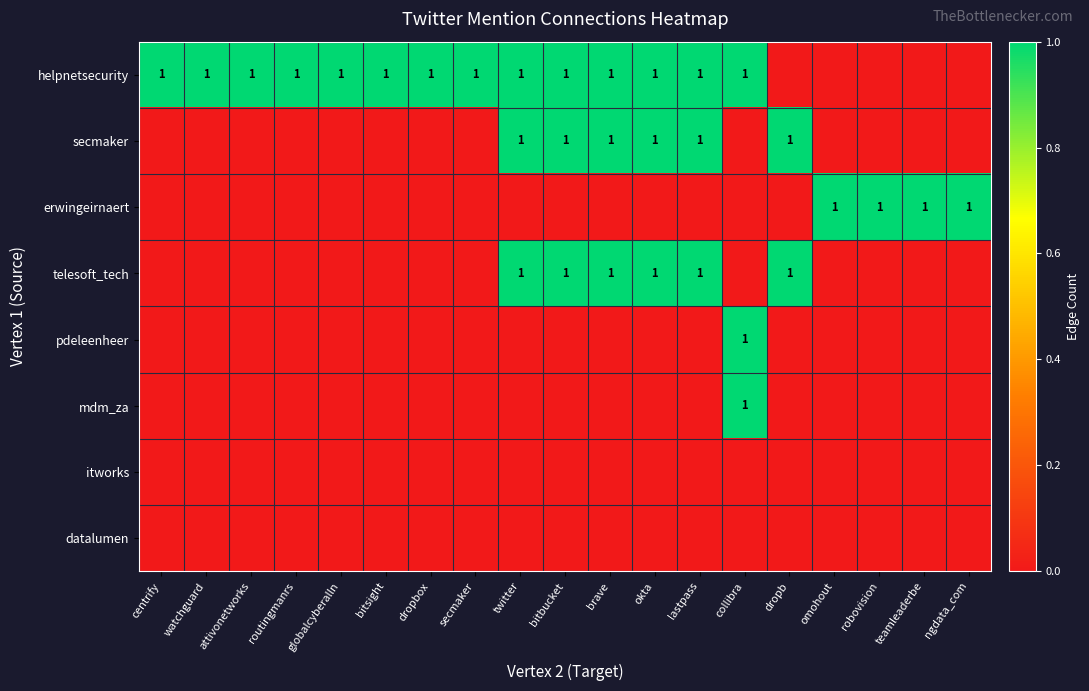

Which series has the largest total across all categories?

helpnetsecurity